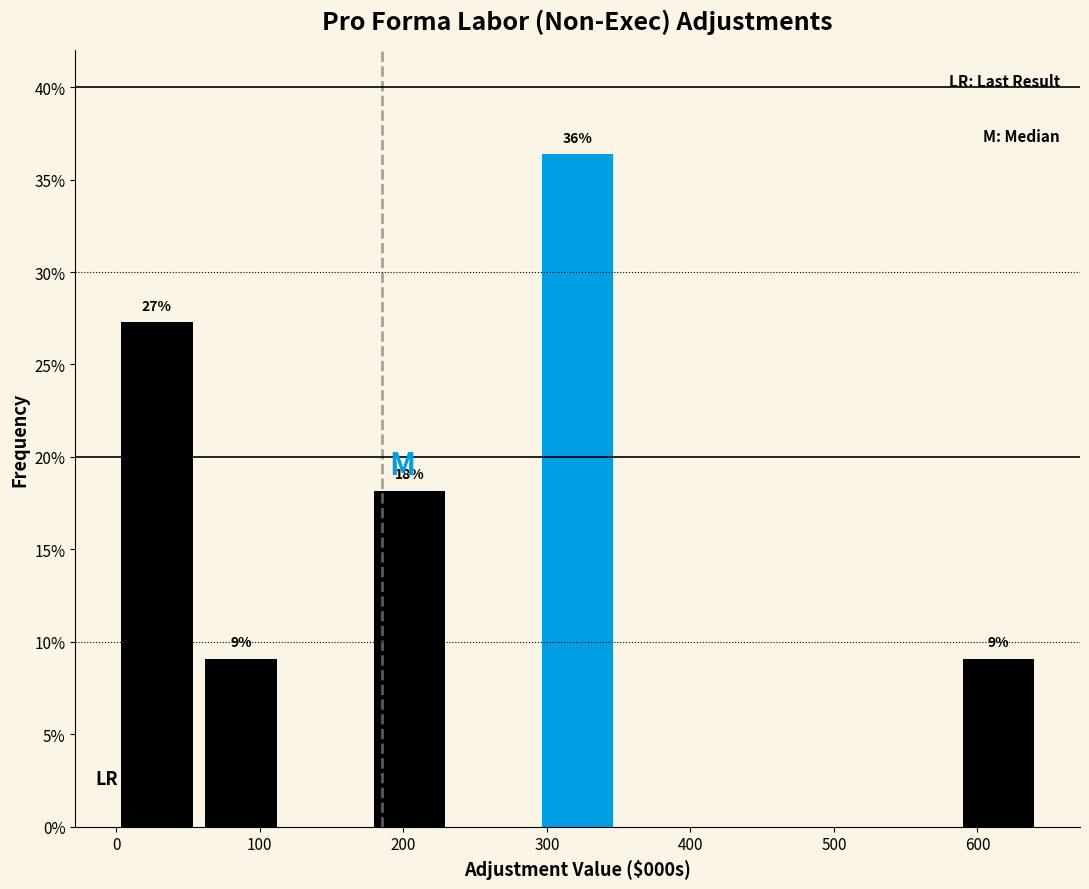

Over which range of the x-axis is the bar tallest?

290 to 350